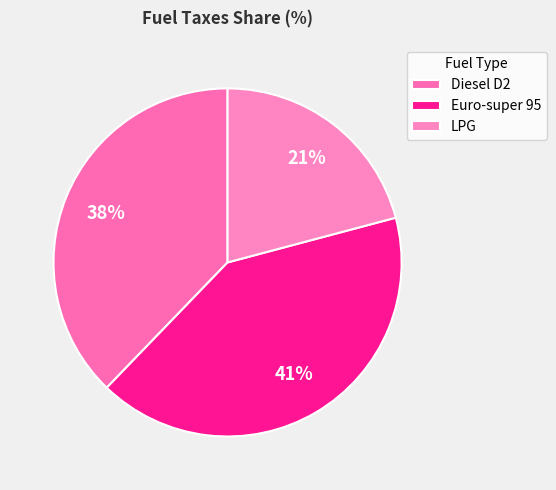

What percentage is NOT represented by Euro-super 95?

58.7%